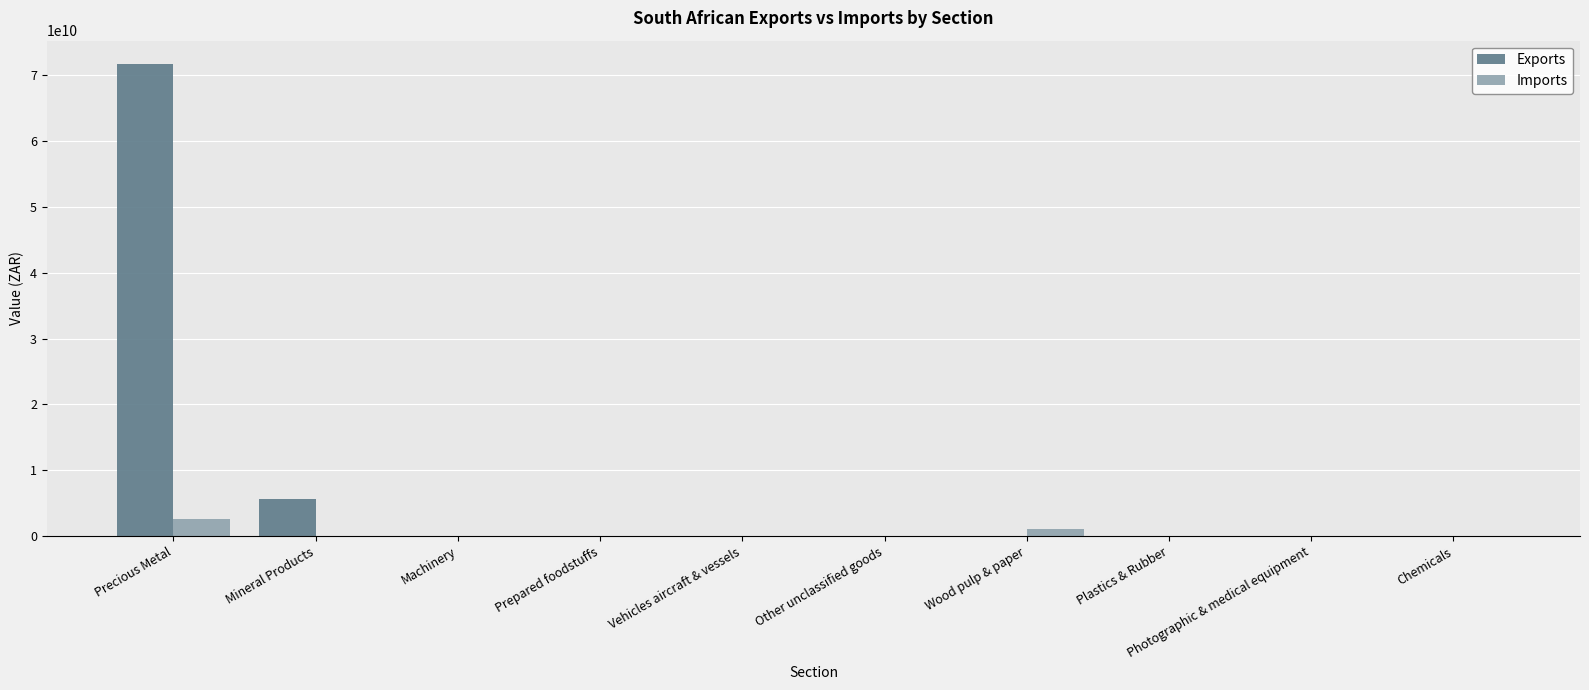

At which label does Imports first exceed 3018538?

Precious Metal